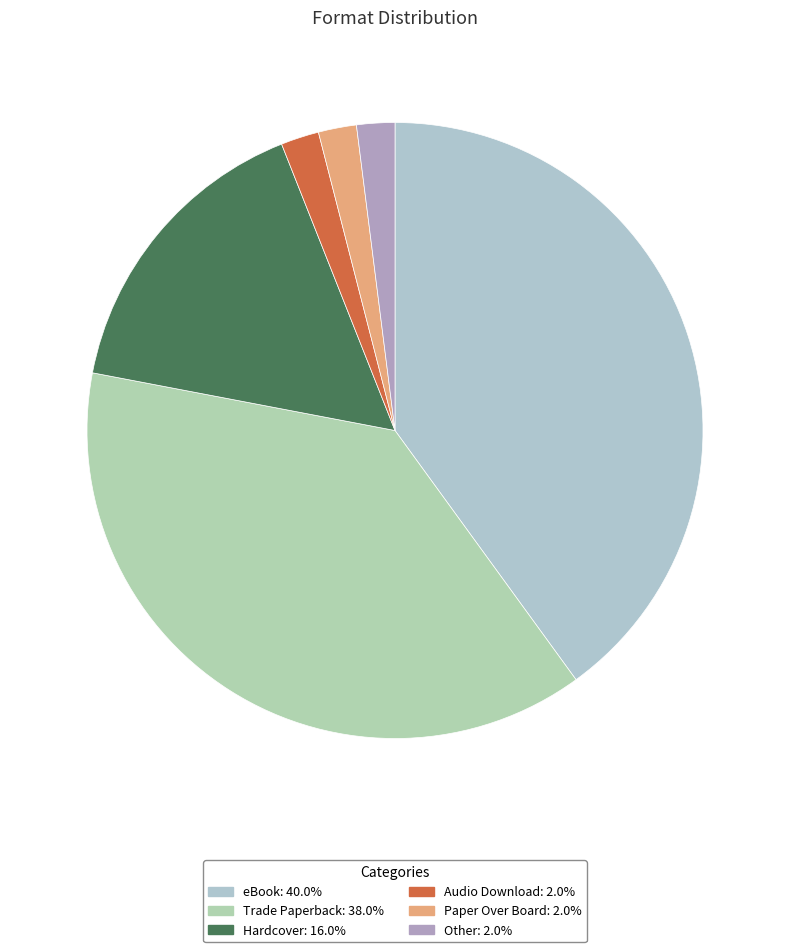

Is it true that Trade Paperback is 38% of the pie?

True